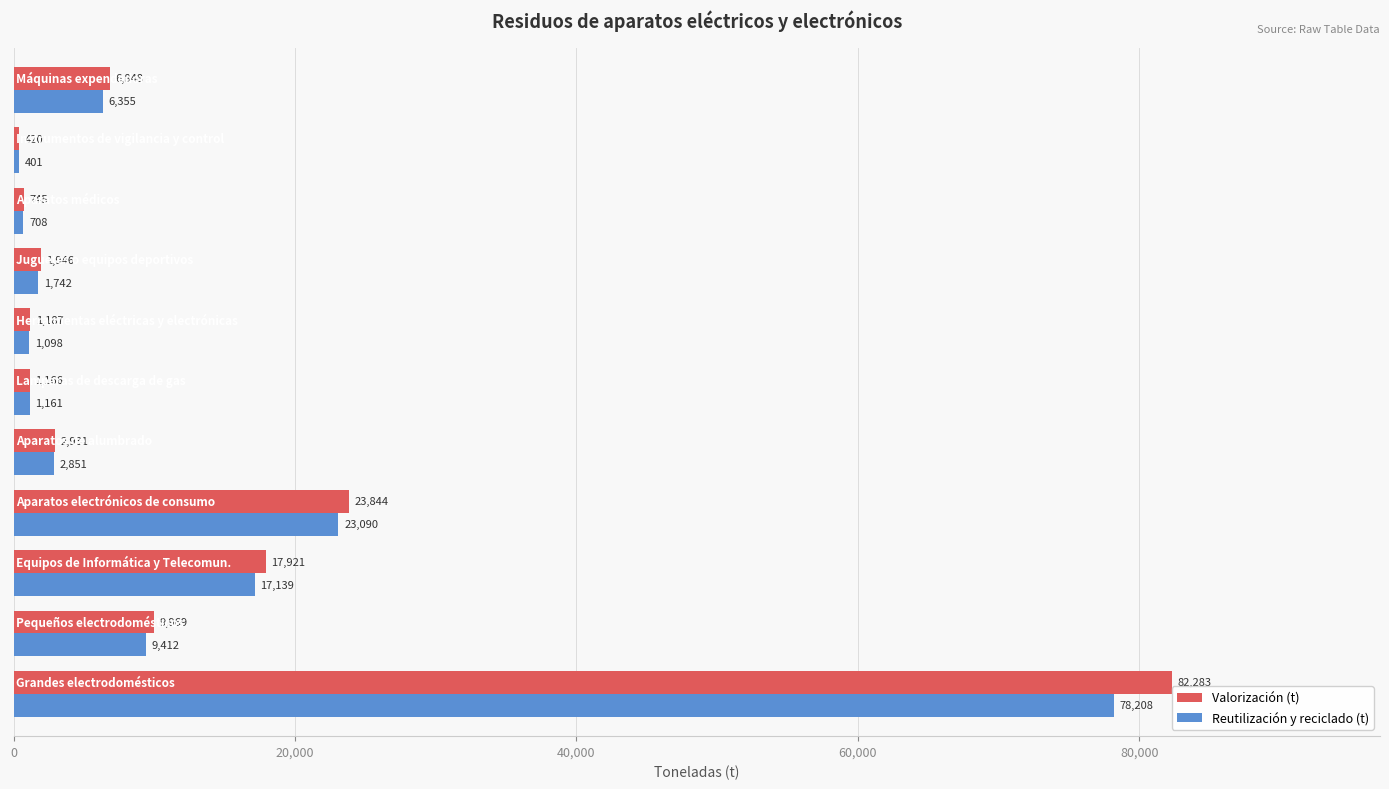

What is the highest value of the Reutilización y reciclado (t) series?

78207.5